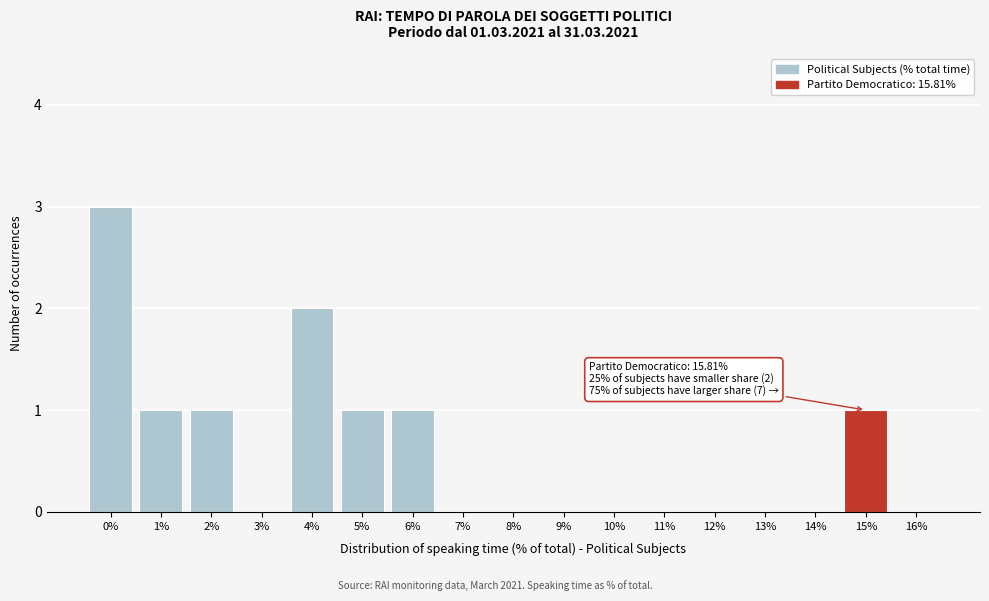

Reading right to left, extract all data points from this chart.

16%=0	15%=1	14%=0	13%=0	12%=0	11%=0	10%=0	9%=0	8%=0	7%=0	6%=1	5%=1	4%=2	3%=0	2%=1	1%=1	0%=3